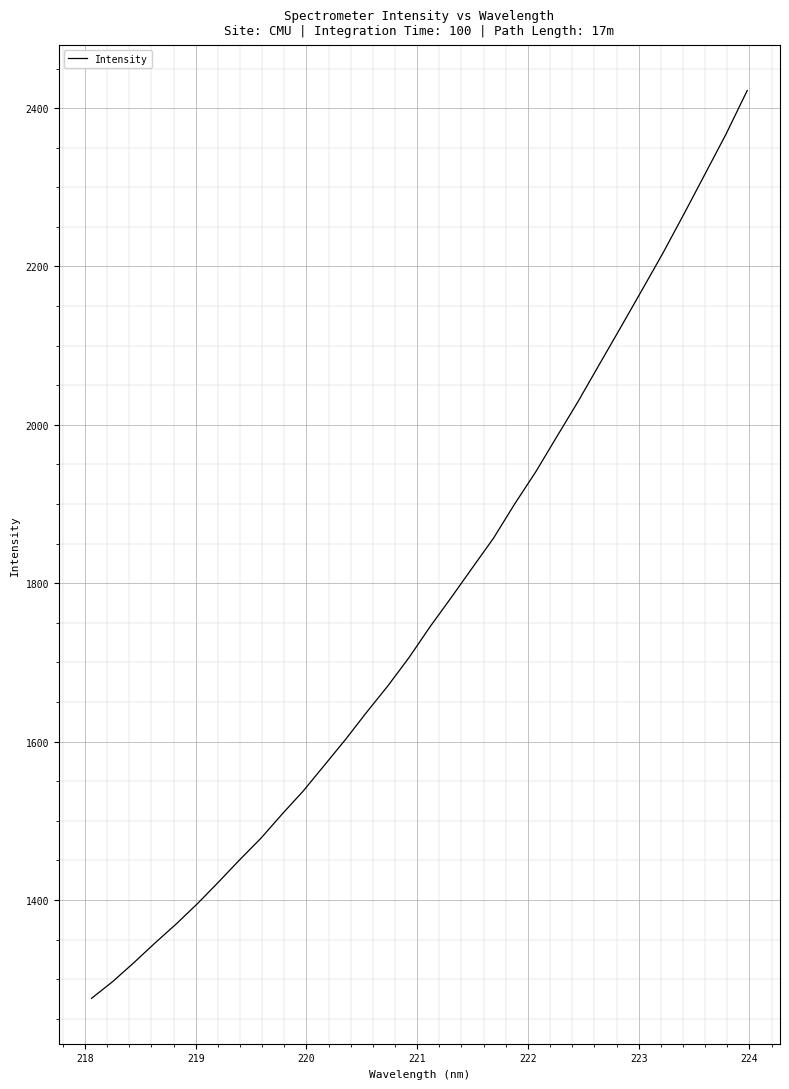

What is the maximum value shown in the chart?

2422.2